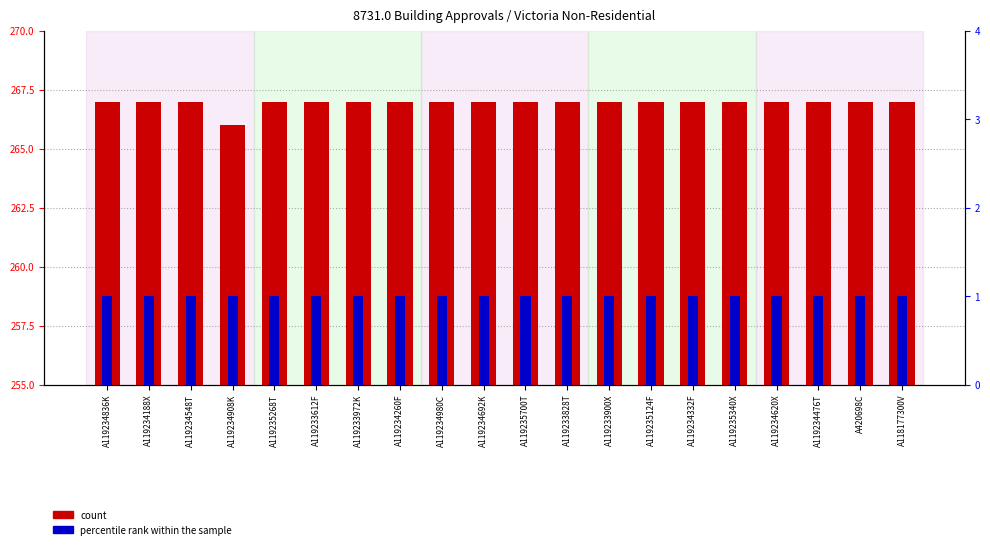

Is the value of count at A119235700T greater than the value of percentile rank within the sample at A119233828T?

Yes